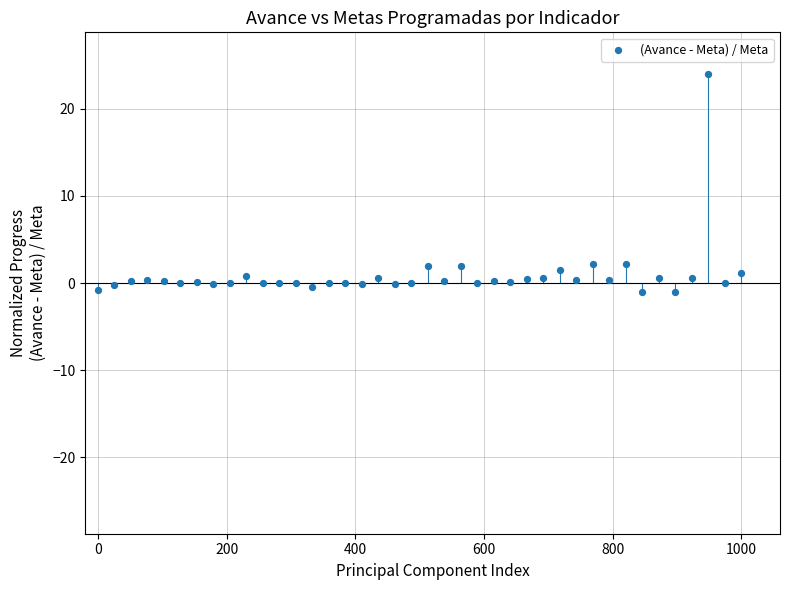

What is the range of X values (max minus min)?

1000.0